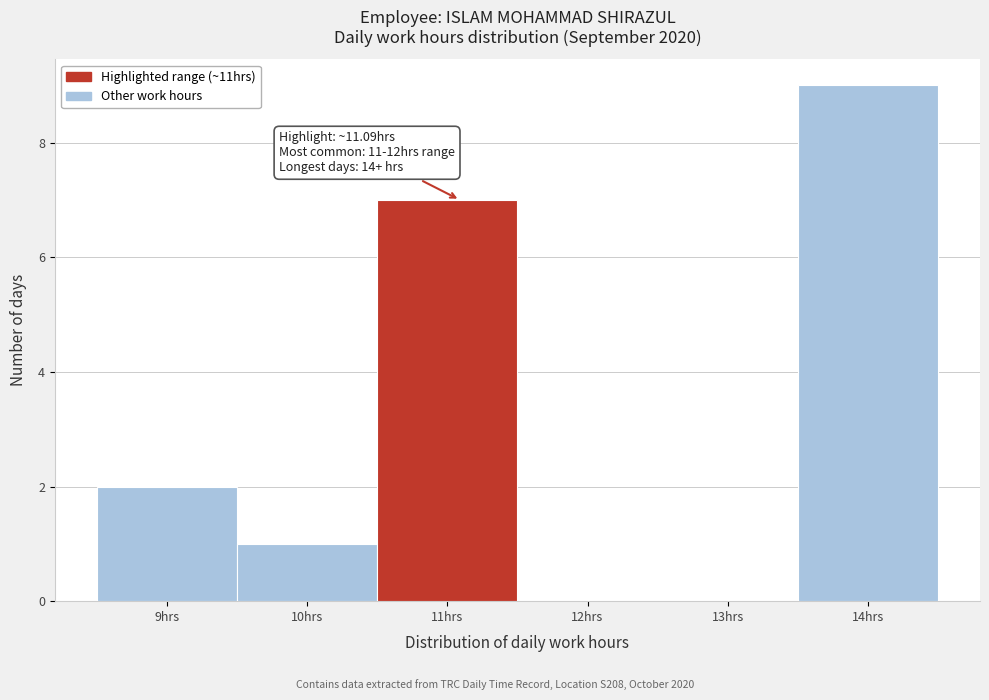

Which range on the x-axis has the tallest bar?

13.5 to 14.5